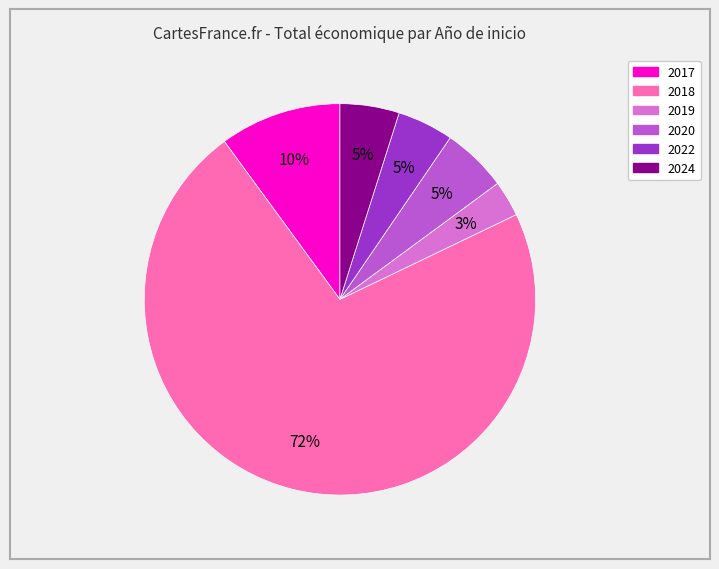

Is there any slice that represents more than half of the pie?

Yes